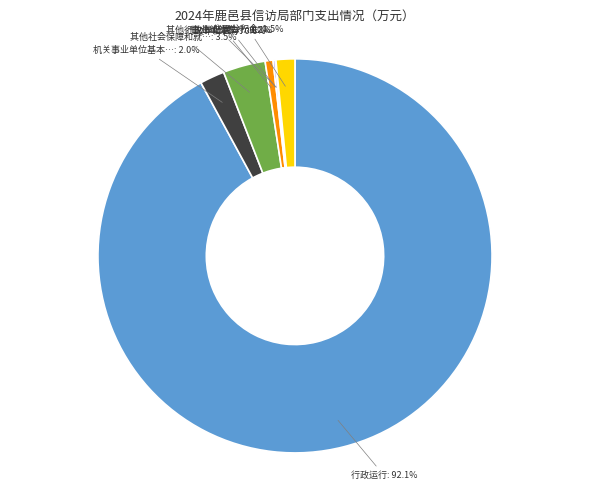

Is there a majority slice in this chart?

Yes